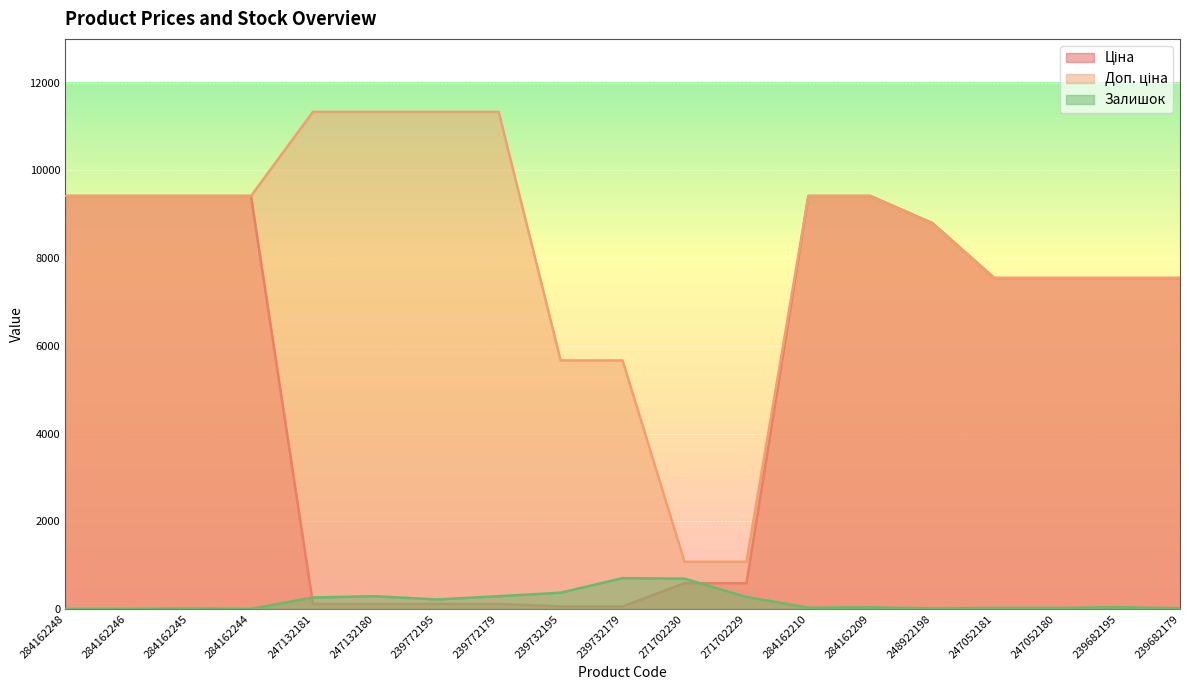

What position from the right is 247052181?

4